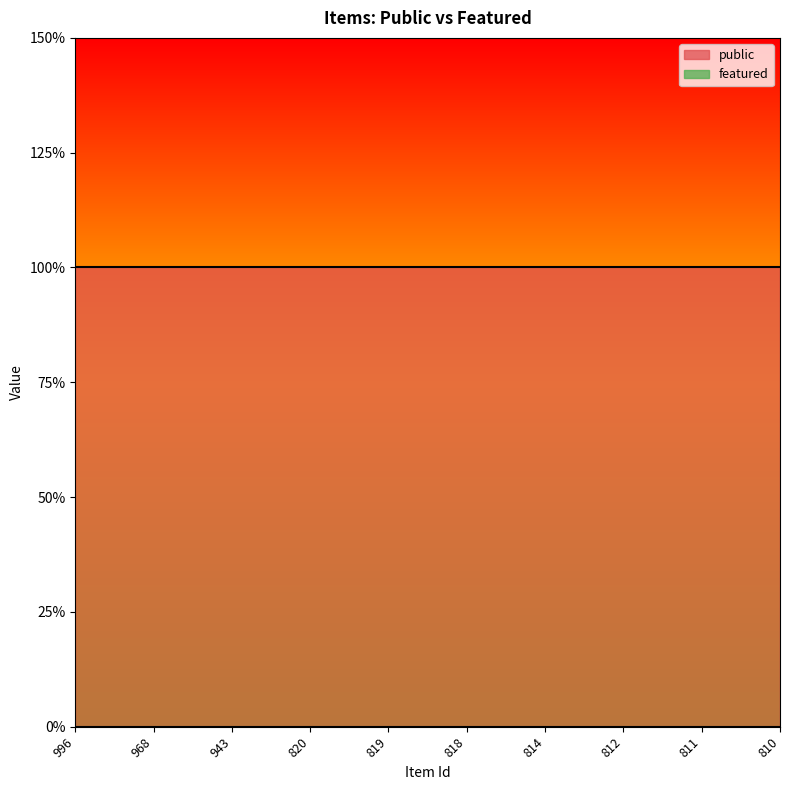

At 811, list the series in order from largest to smallest.

public, featured